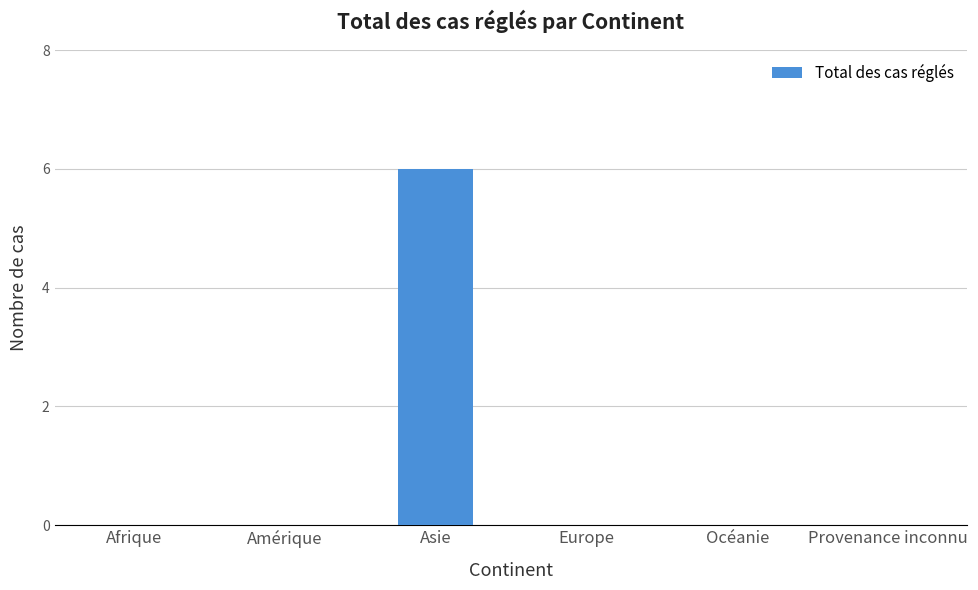

Read the value at Asie.

6